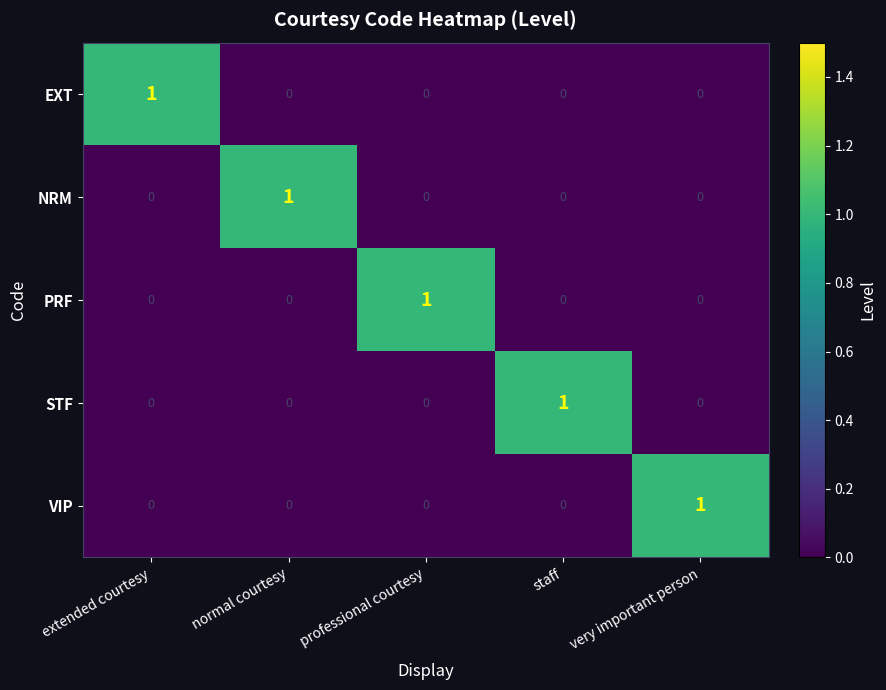

At how many categories does at least one series exceed 0?

5